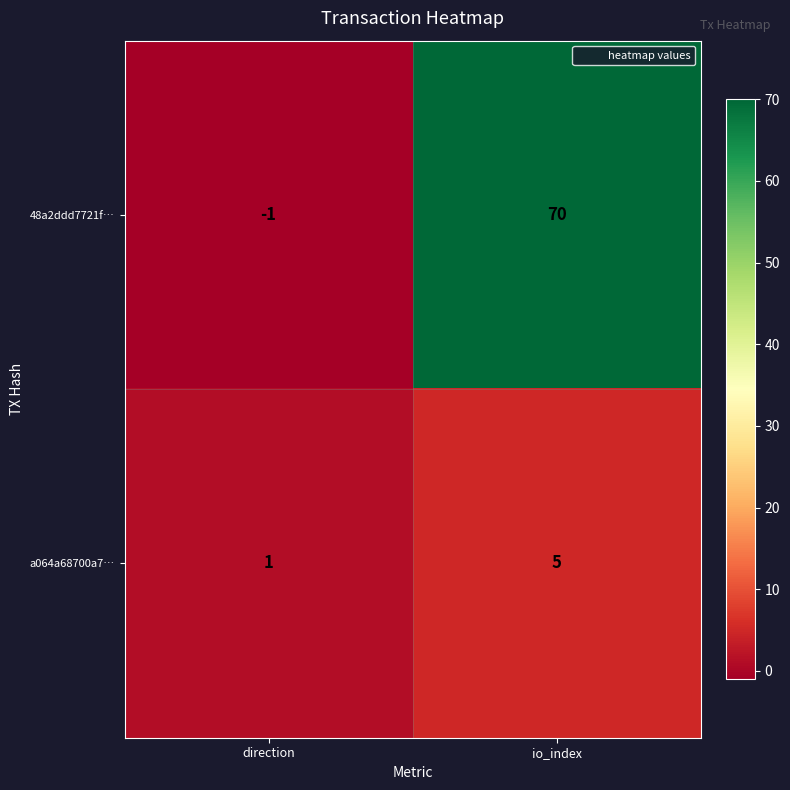

List the labels in order of a064a68700a7… value, smallest first.

direction, io_index